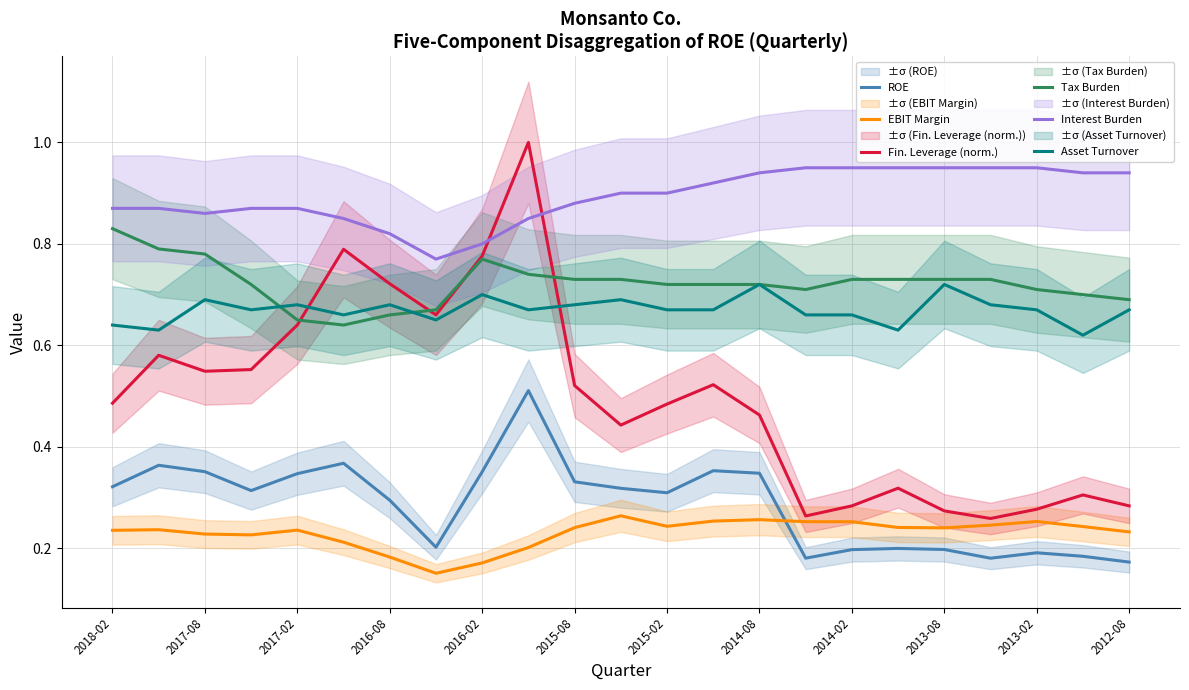

Is it true that ROE equals 0.3 at 2015-02?

True